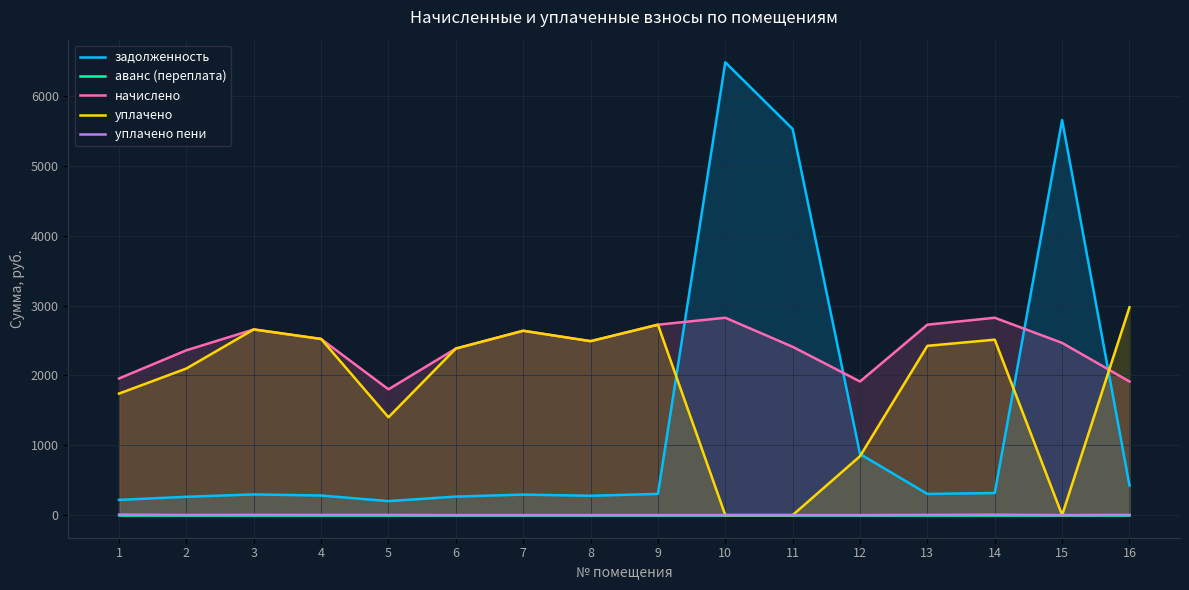

Where is the first local minimum for начислено?

5